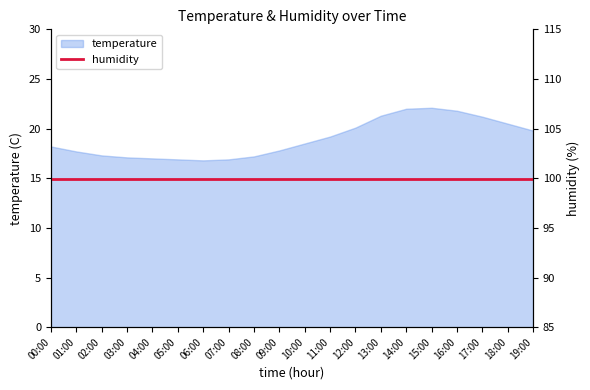

At which category does the chart reach its peak across all series?

15:00